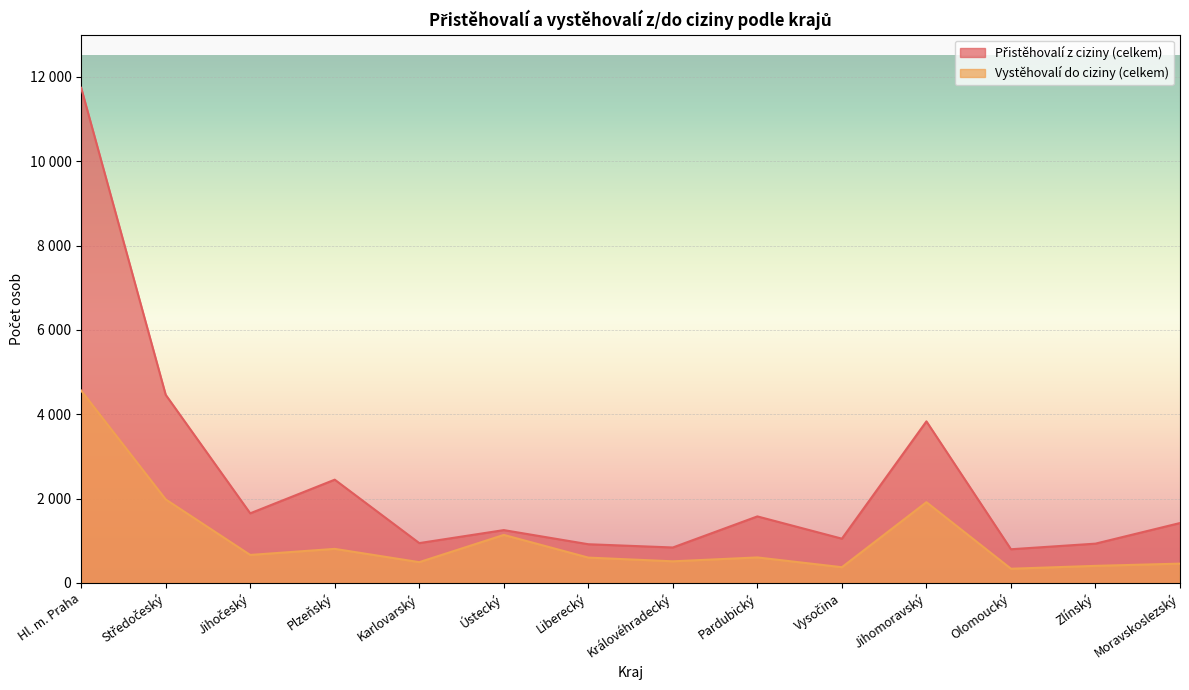

How many interior local valleys does the Přistěhovalí z ciziny (celkem) series have?

5